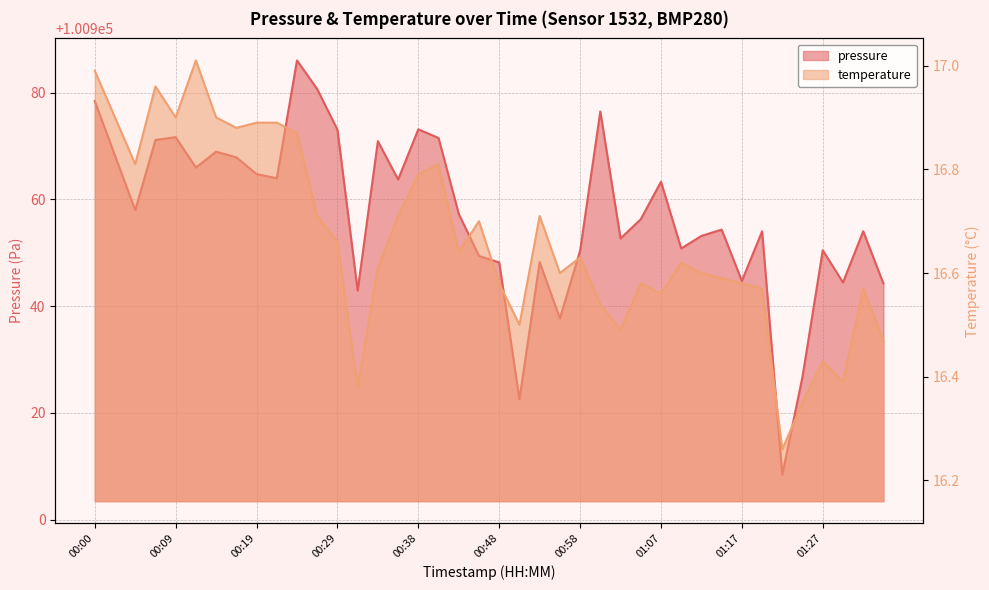

Reading right to left, extract all data points from this chart.

pressure: 01:34=100944.2	01:32=100954.0	01:29=100944.4	01:27=100950.5	01:25=100926.8	01:22=100908.5	01:20=100954.0	01:17=100944.7	01:15=100954.3	01:12=100953.2	01:10=100950.8	01:07=100963.3	01:05=100956.3	01:03=100952.7	01:00=100976.5	00:58=100950.4	00:55=100937.7	00:53=100948.2	00:50=100922.6	00:48=100948.2	00:46=100949.4	00:43=100957.3	00:41=100971.5	00:38=100973.1	00:36=100963.7	00:33=100970.9	00:31=100942.9	00:29=100973.1	00:26=100980.7	00:24=100986.0	00:21=100964.0	00:19=100964.8	00:16=100967.9	00:14=100968.9	00:12=100966.0	00:09=100971.7	00:07=100971.1	00:04=100958.0	00:02=100968.2	00:00=100978.4
temperature: 01:34=16.5	01:32=16.6	01:29=16.4	01:27=16.4	01:25=16.4	01:22=16.3	01:20=16.6	01:17=16.6	01:15=16.6	01:12=16.6	01:10=16.6	01:07=16.6	01:05=16.6	01:03=16.5	01:00=16.5	00:58=16.6	00:55=16.6	00:53=16.7	00:50=16.5	00:48=16.6	00:46=16.7	00:43=16.6	00:41=16.8	00:38=16.8	00:36=16.7	00:33=16.6	00:31=16.4	00:29=16.7	00:26=16.7	00:24=16.9	00:21=16.9	00:19=16.9	00:16=16.9	00:14=16.9	00:12=17.0	00:09=16.9	00:07=17.0	00:04=16.8	00:02=16.9	00:00=17.0